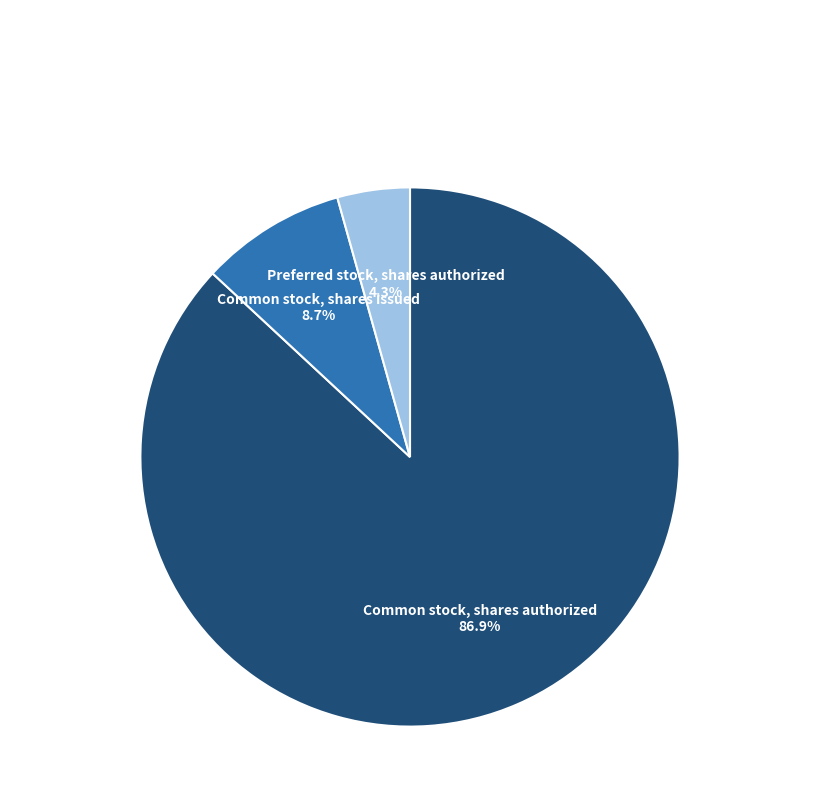

Which category has the biggest portion of the pie?

Common stock, shares authorized